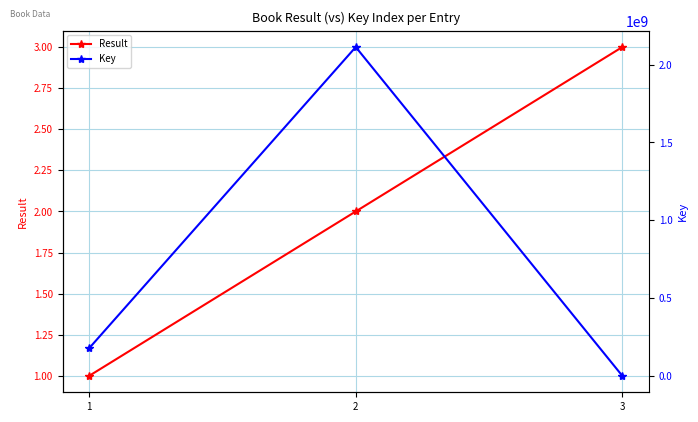

Is it true that Result equals 1 at 1?

True